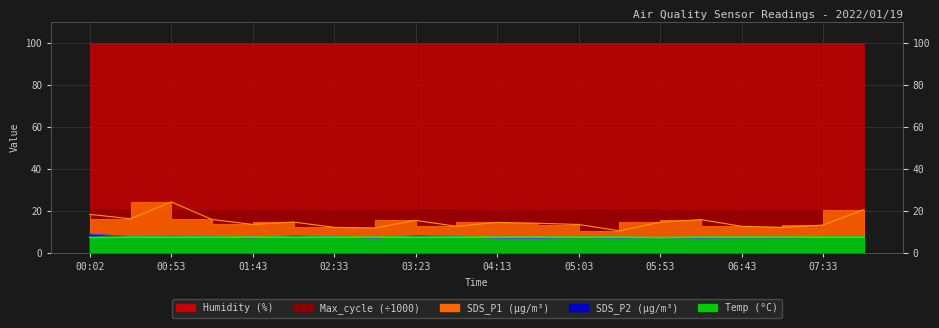

Which series has the largest range (max minus min)?

SDS_P1